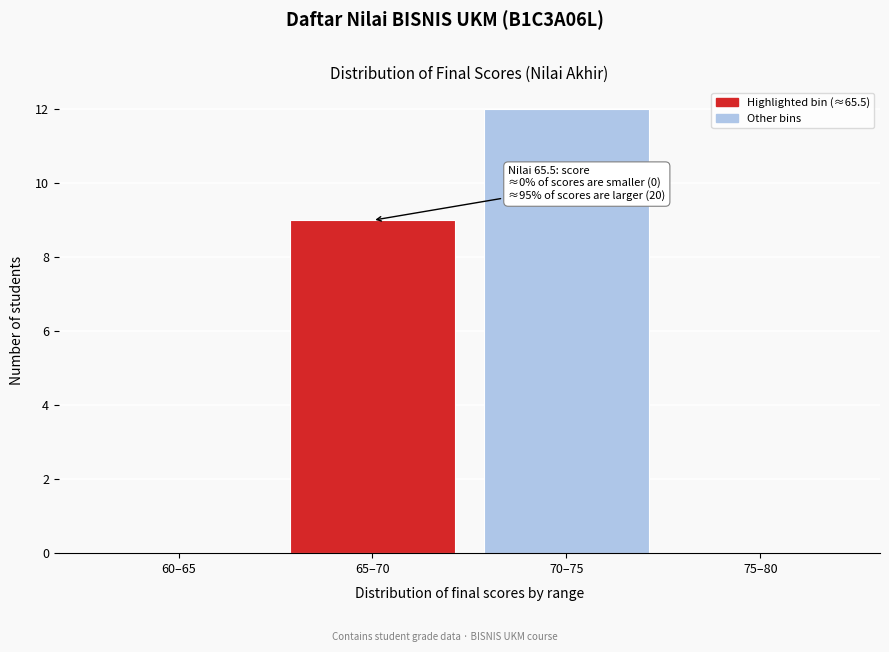

Reading left to right, extract all data points from this chart.

60–65=0	65–70=9	70–75=12	75–80=0